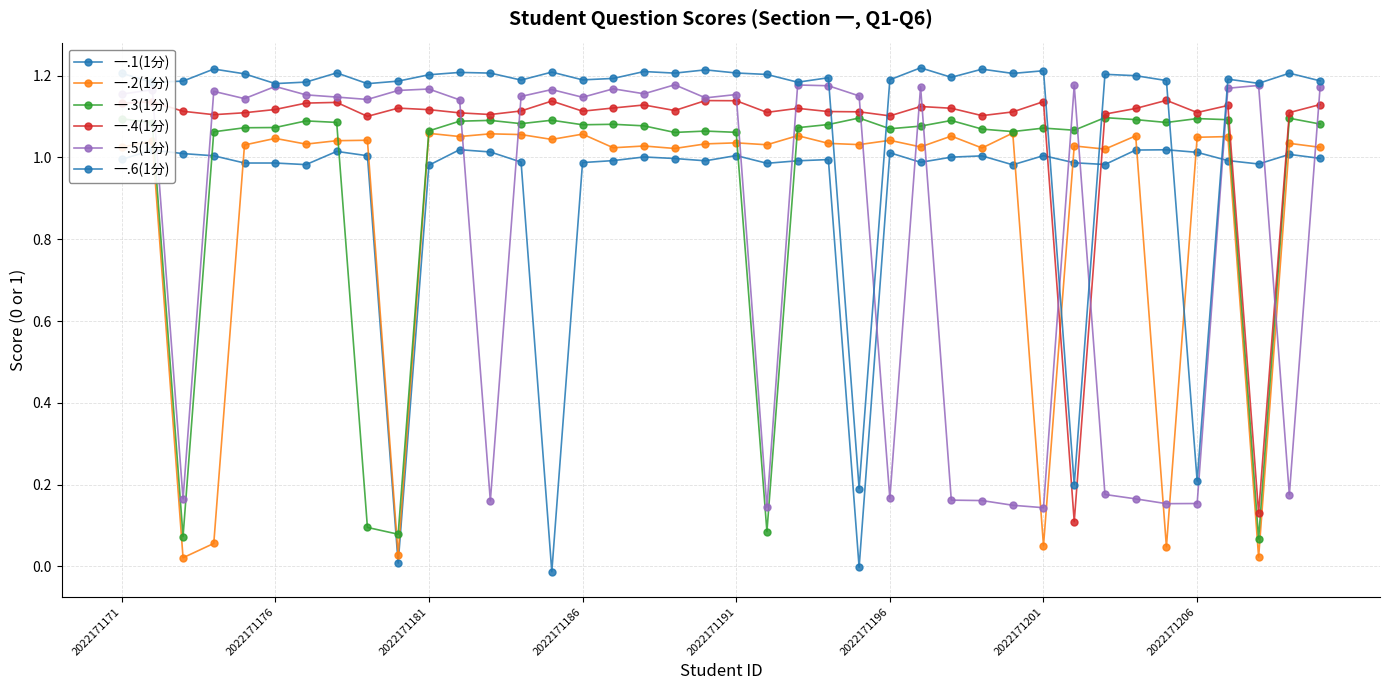

What is the average value of the 一.1(1分) series?

0.9